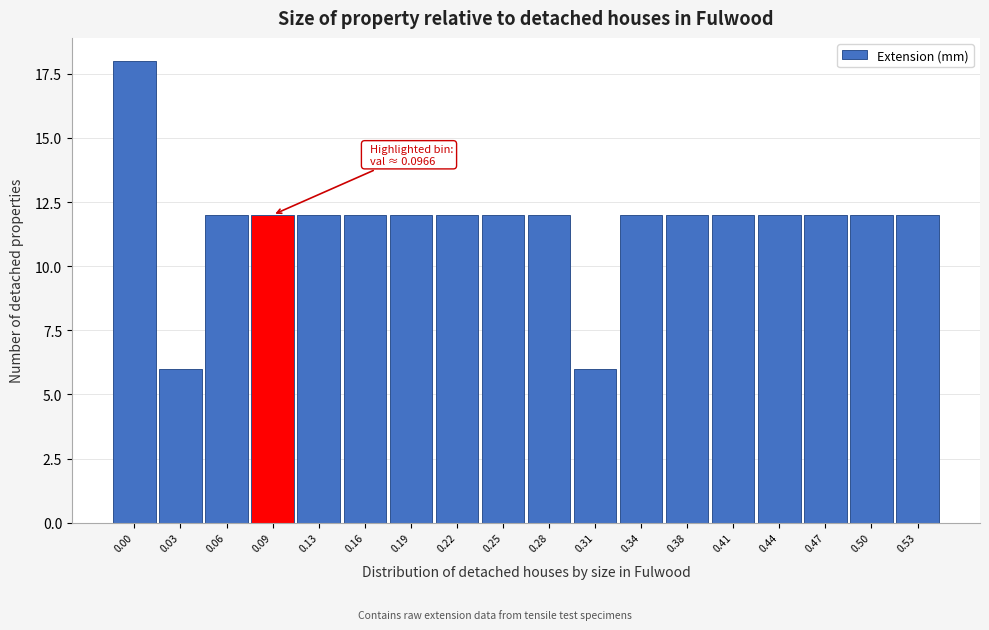

Reading left to right, what are all the values shown in this chart?

0.00=18	0.03=6	0.06=12	0.09=12	0.13=12	0.16=12	0.19=12	0.22=12	0.25=12	0.28=12	0.31=6	0.34=12	0.38=12	0.41=12	0.44=12	0.47=12	0.50=12	0.53=12